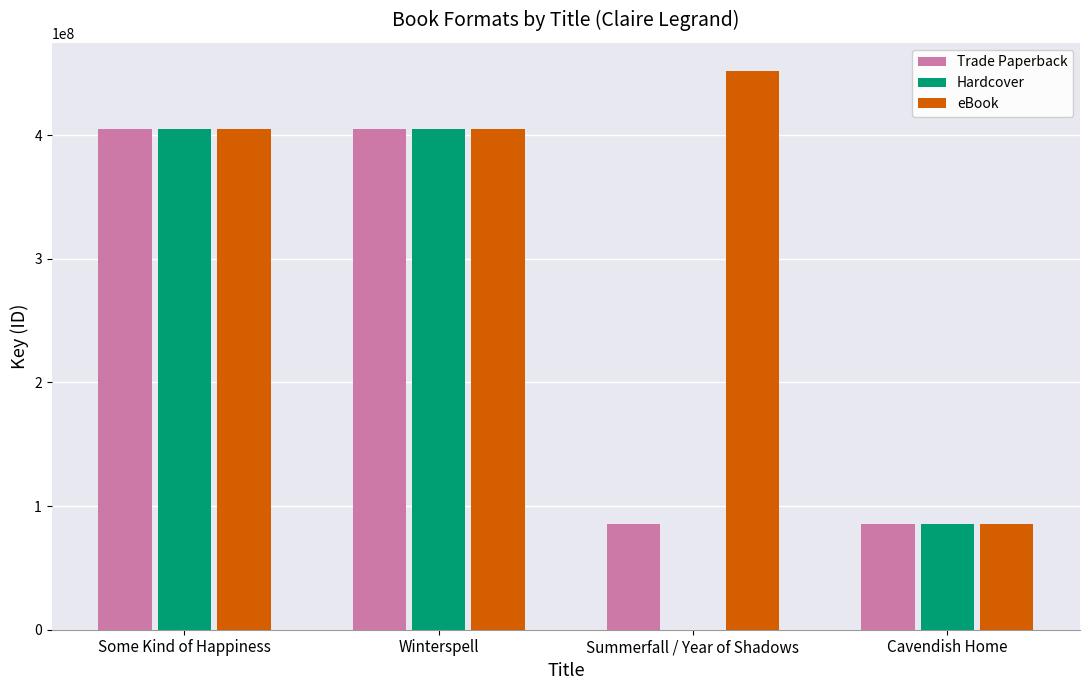

At which label does Hardcover first exceed 404946804?

Some Kind of Happiness